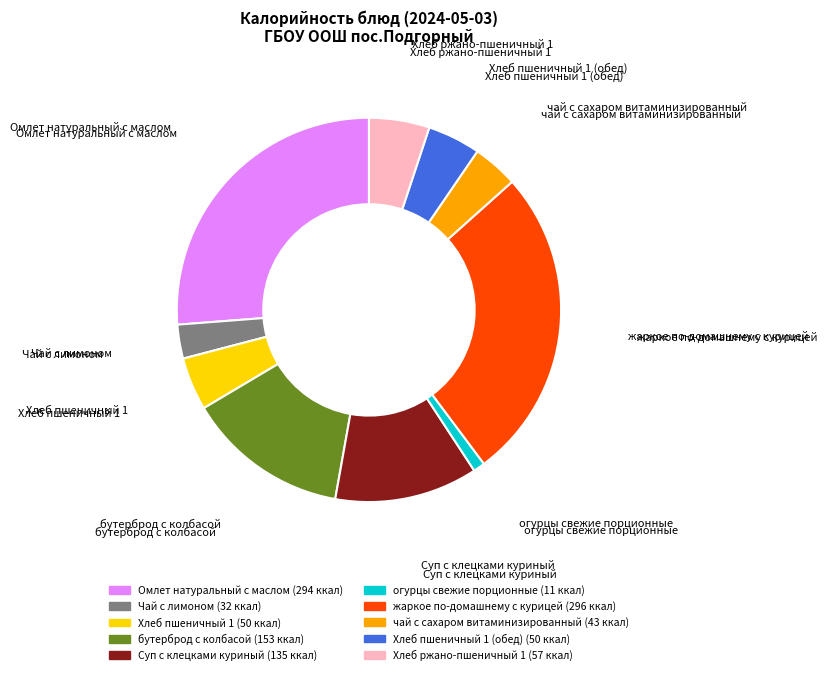

Does any single category account for the majority?

No